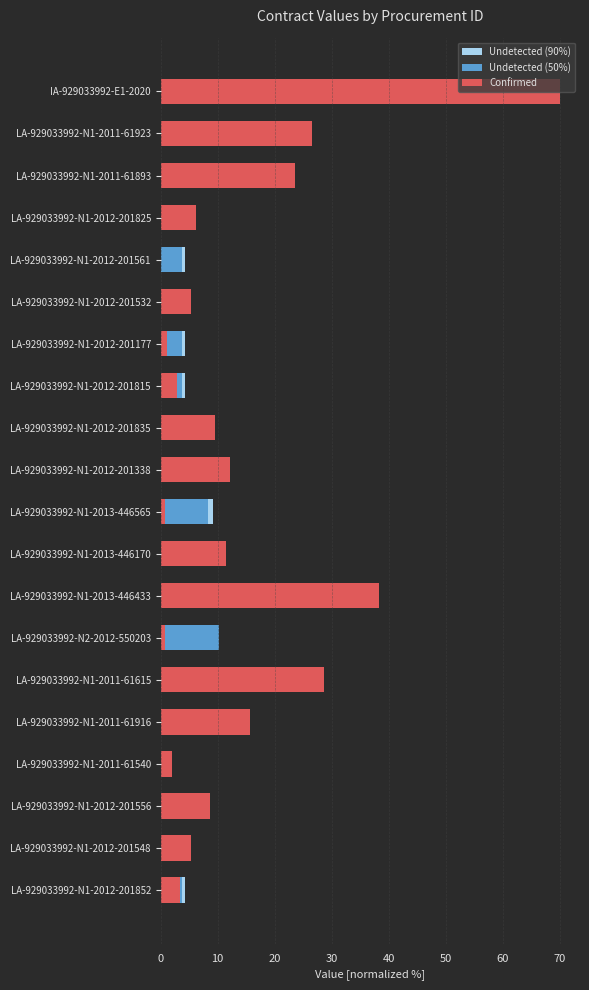

Read the Confirmed value at LA-929033992-N1-2013-446170.

11.5